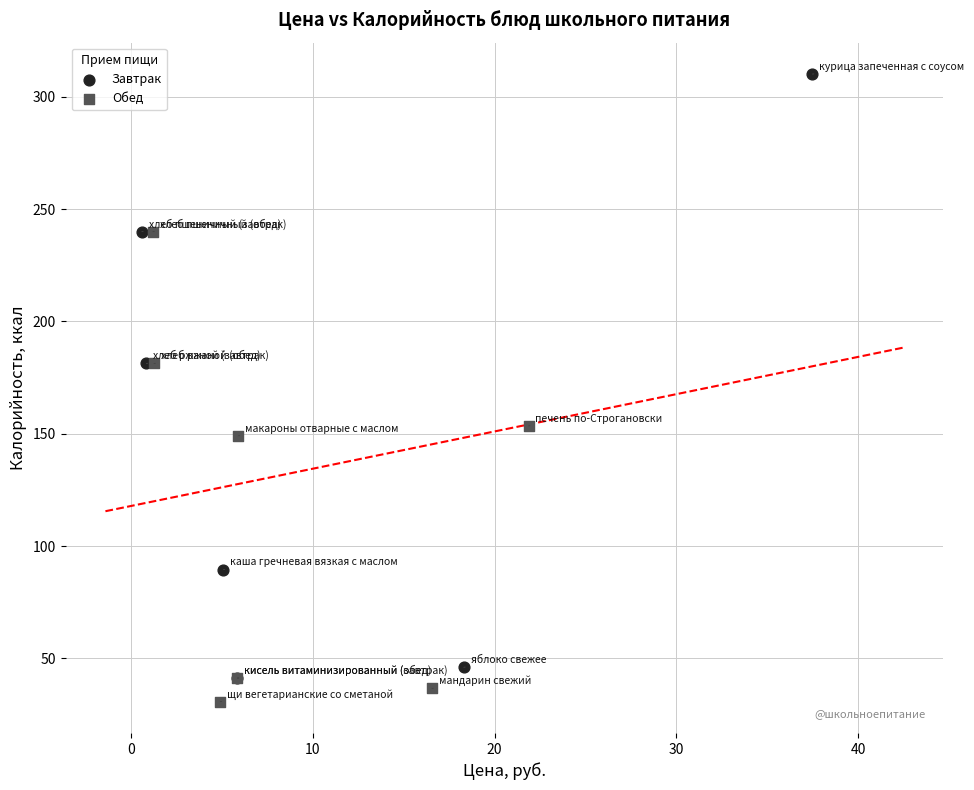

Which series has the widest spread of Y values?

Завтрак